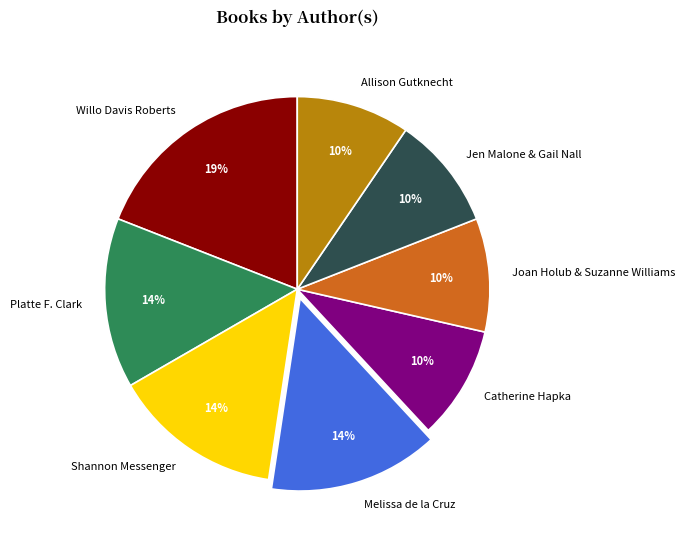

What is the ratio of the value at Platte F. Clark to the value at Shannon Messenger?

1.0